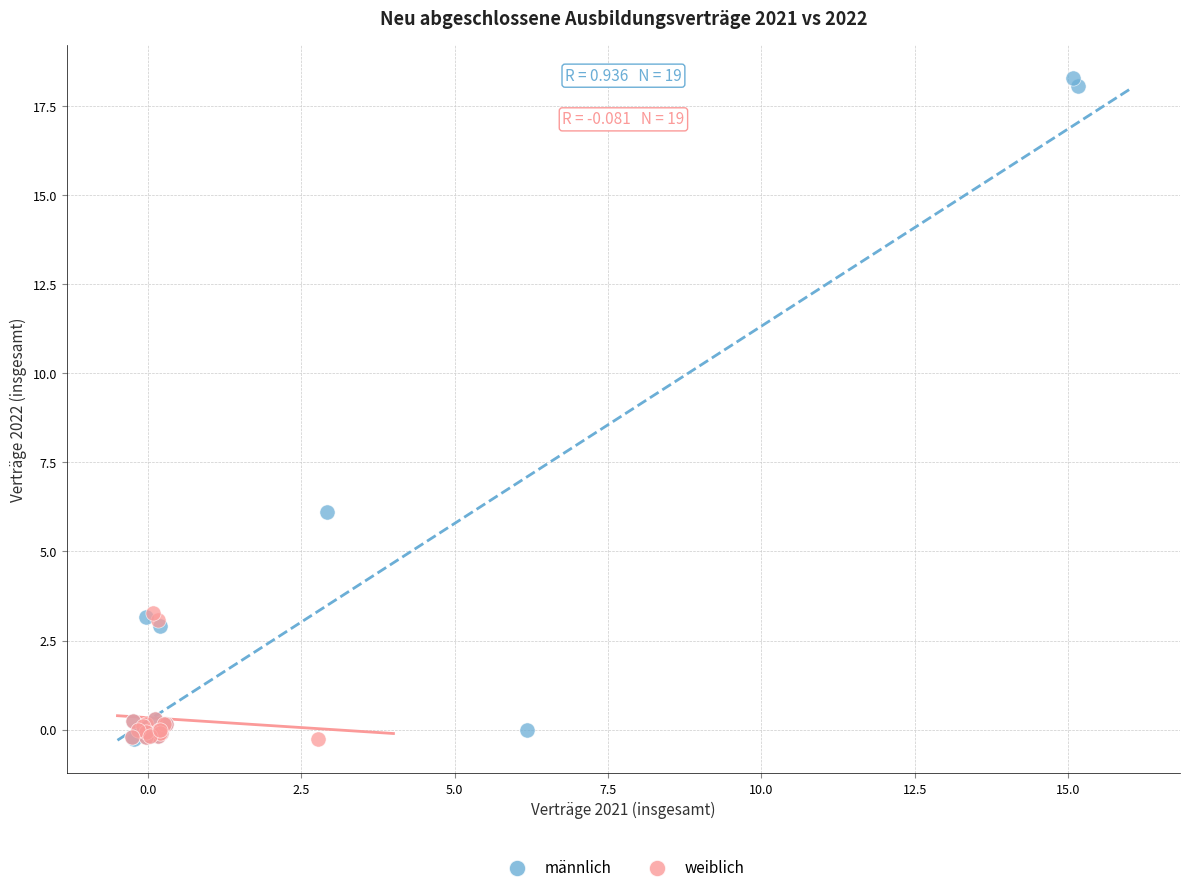

Which series contains the highest Y value?

männlich